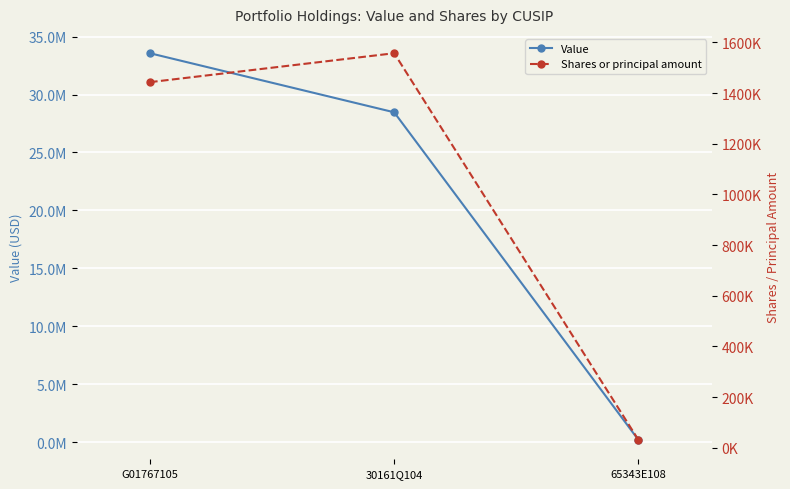

What is the label of the 3rd point from the right?

G01767105